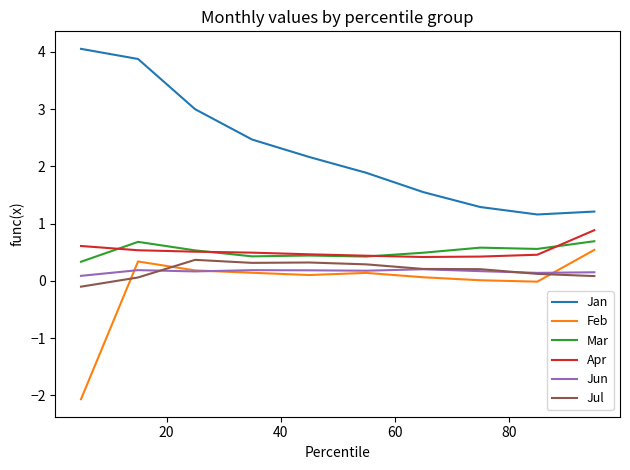

What is the smallest value displayed?

-2.1